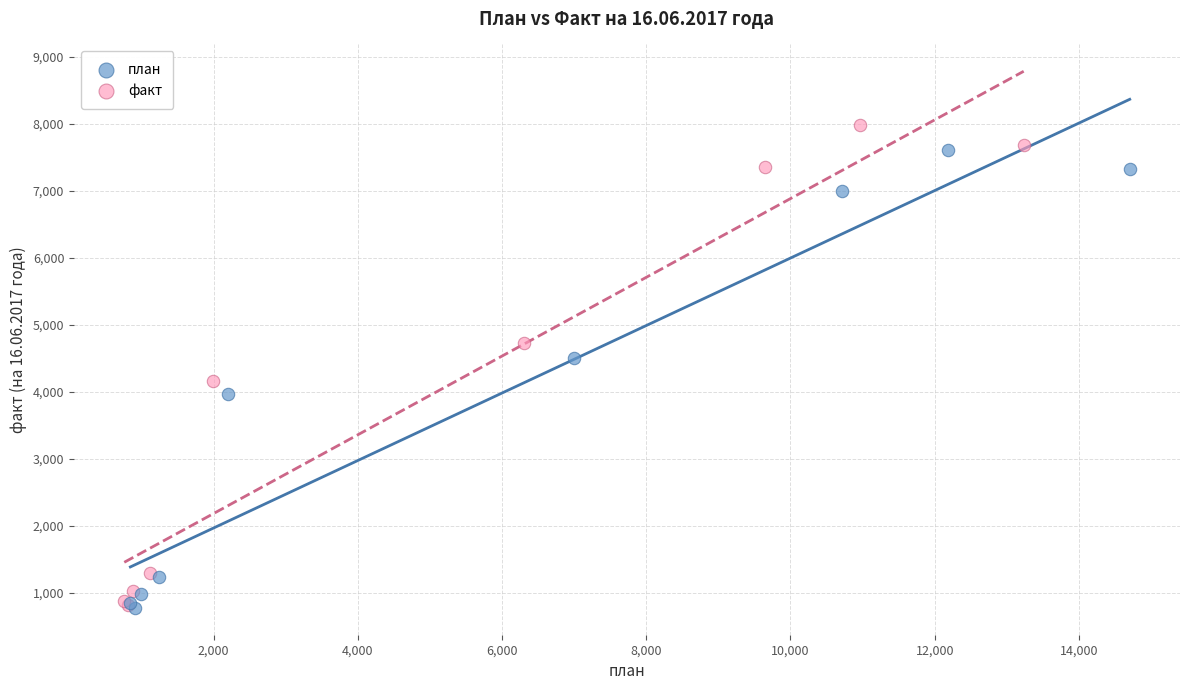

What are all the series names shown in the legend?

план, факт